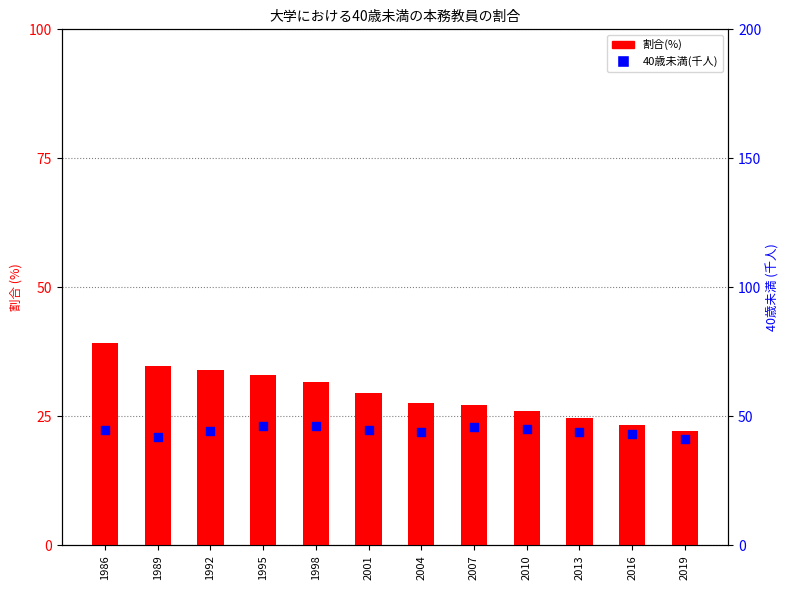

Which series has the widest spread of Y values?

割合(%)